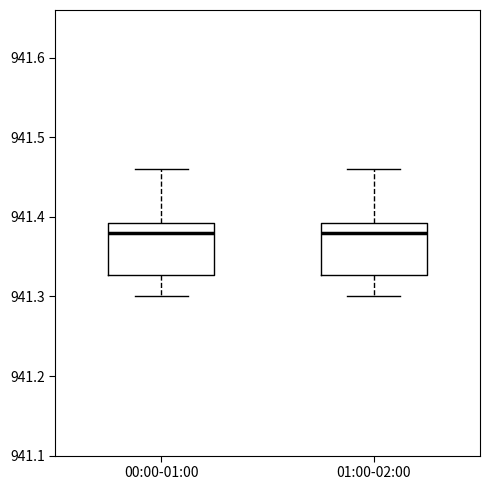

Where is the lower edge of the box for 01:00-02:00 on the y-axis? The values are not printed on the chart, so give them approximately, as read against the axis.

941.33